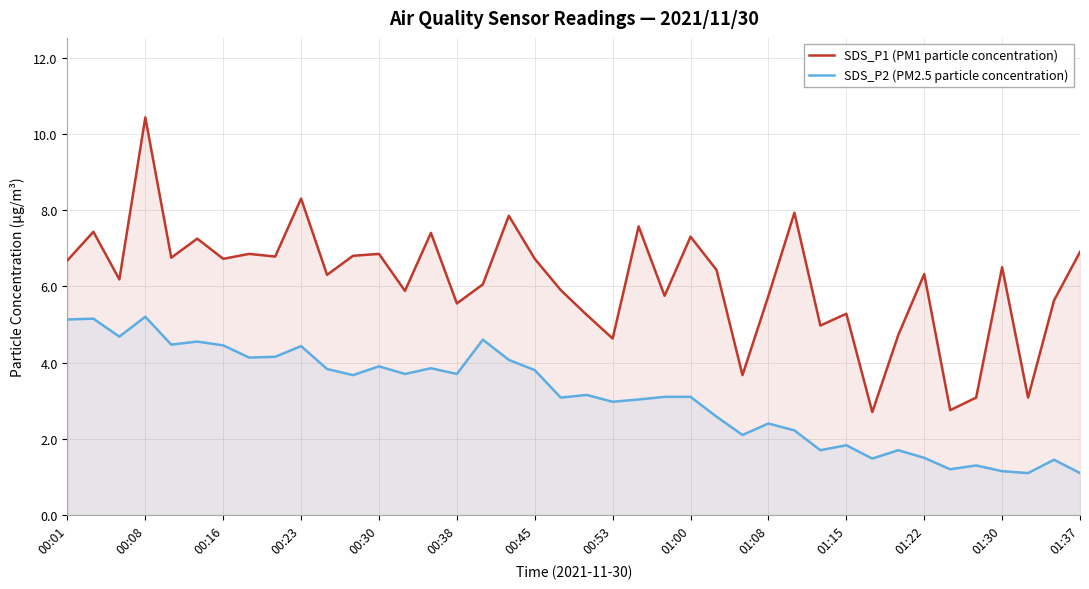

True or false: SDS_P1 (PM1 particle concentration) and SDS_P2 (PM2.5 particle concentration) intersect in this chart.

False